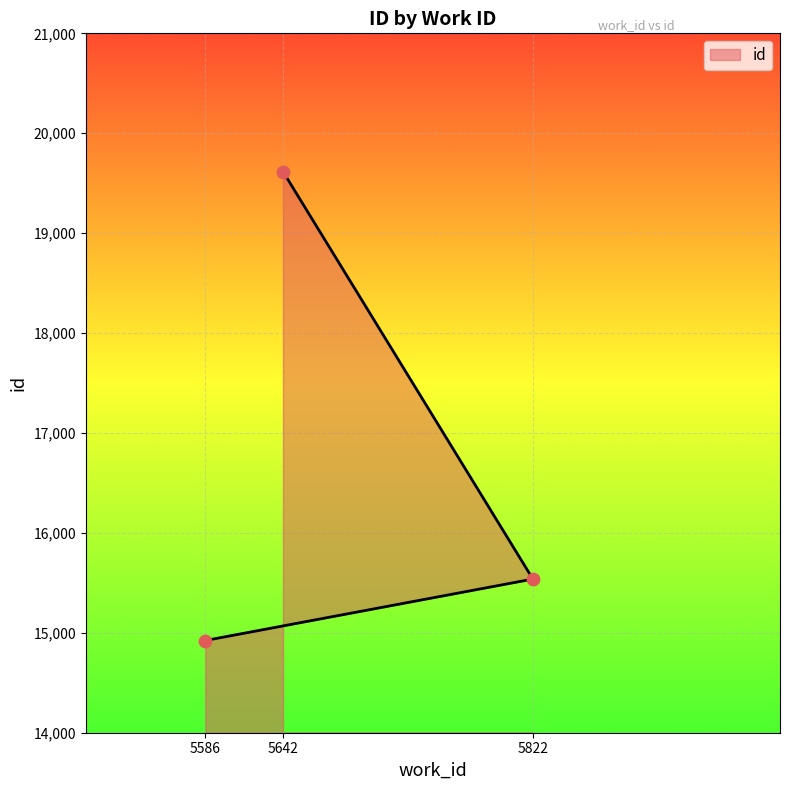

Between 5822 and 5642, which is larger?

5642